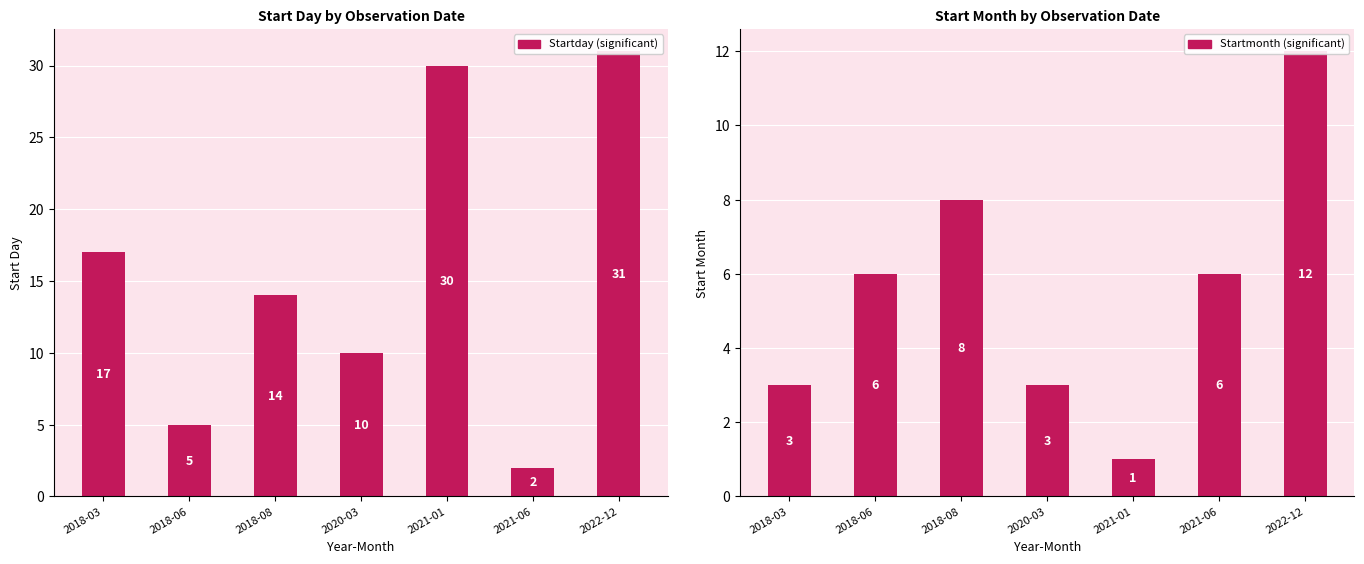

Which series has the largest range (max minus min)?

Startday